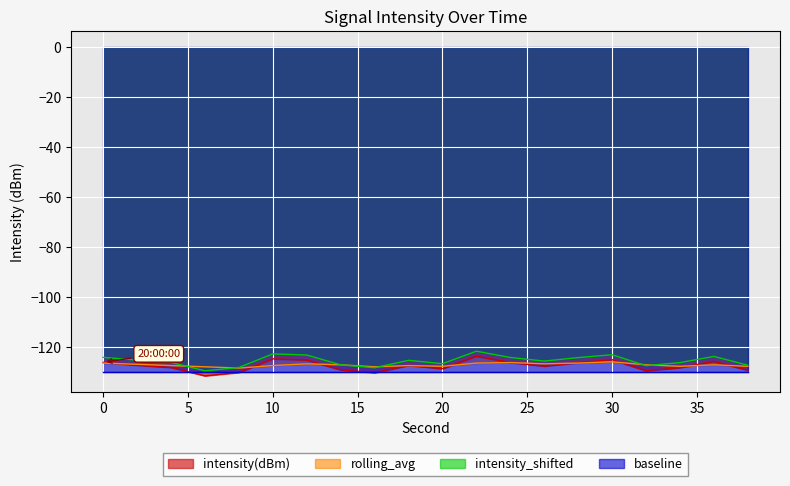

True or false: intensity(dBm) and intensity_shifted intersect in this chart.

False